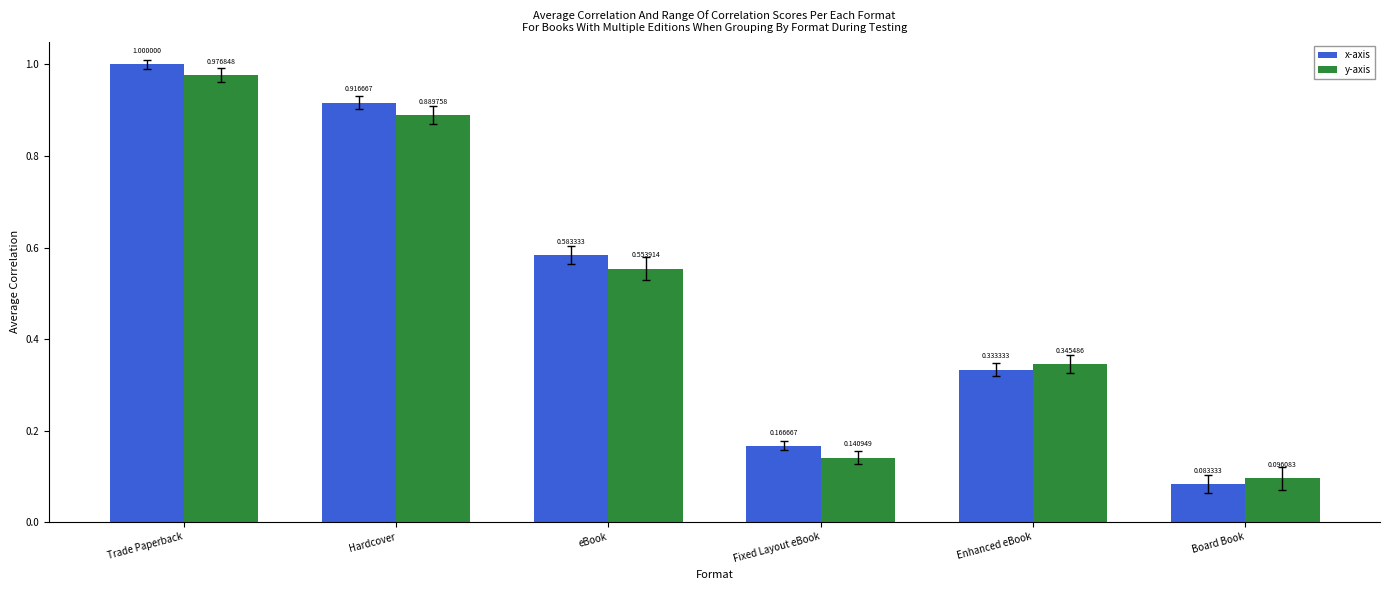

At which label is y-axis closest to 0?

Board Book